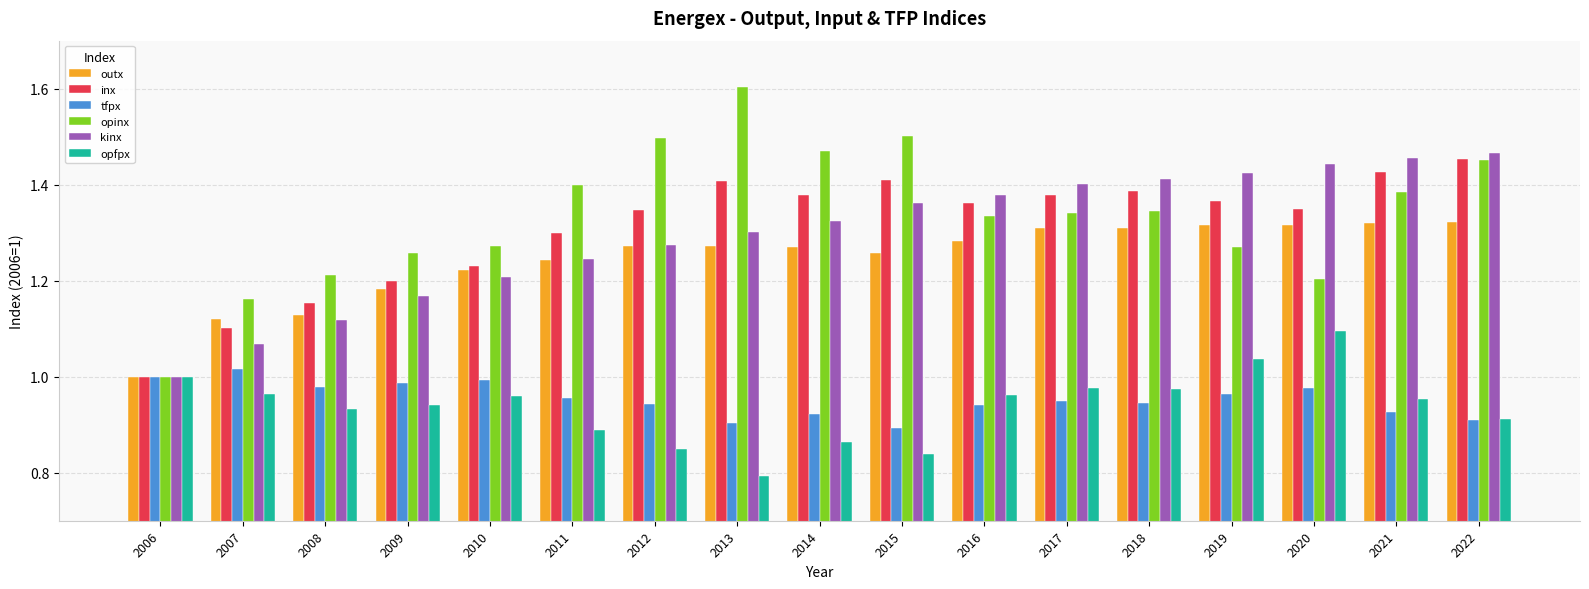

Which series has the widest spread of values?

opinx